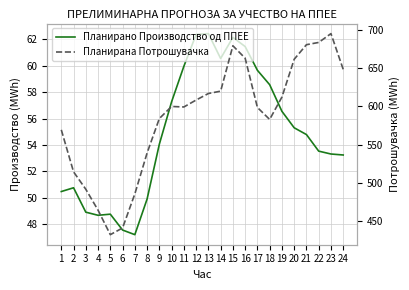

True or false: Планирано Производство од ППЕЕ has a value of 86.1 at 3.

False